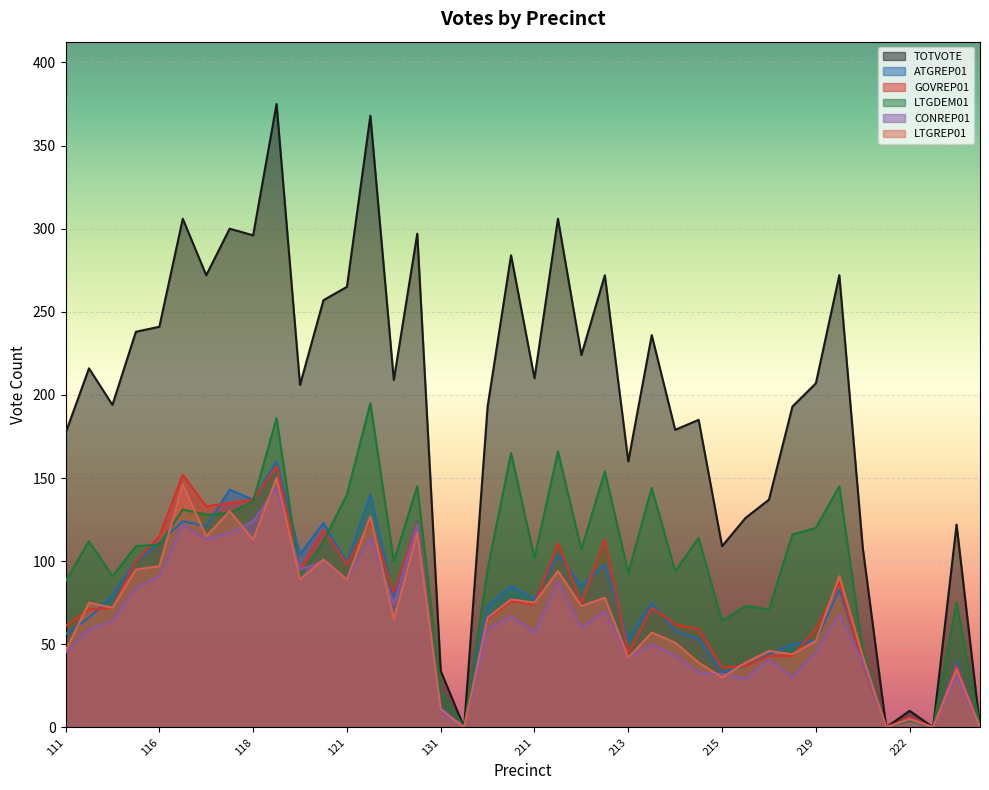

What are all the series names shown in the legend?

TOTVOTE, ATGREP01, GOVREP01, LTGDEM01, CONREP01, LTGREP01